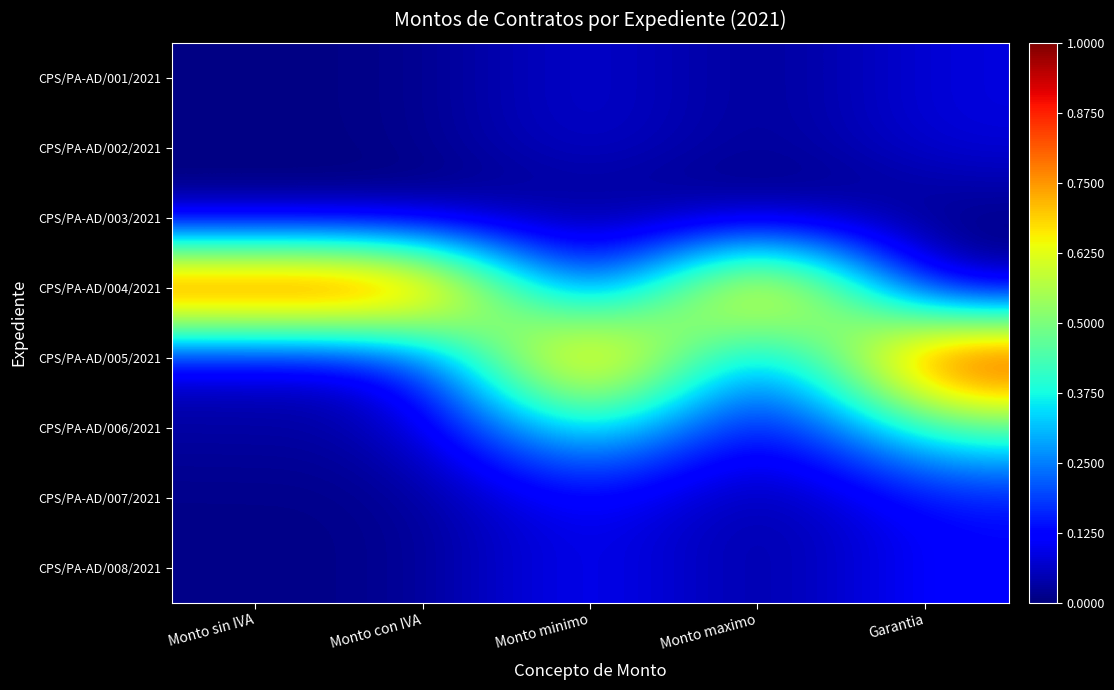

At which category is the sum across all series the highest?

Monto minimo